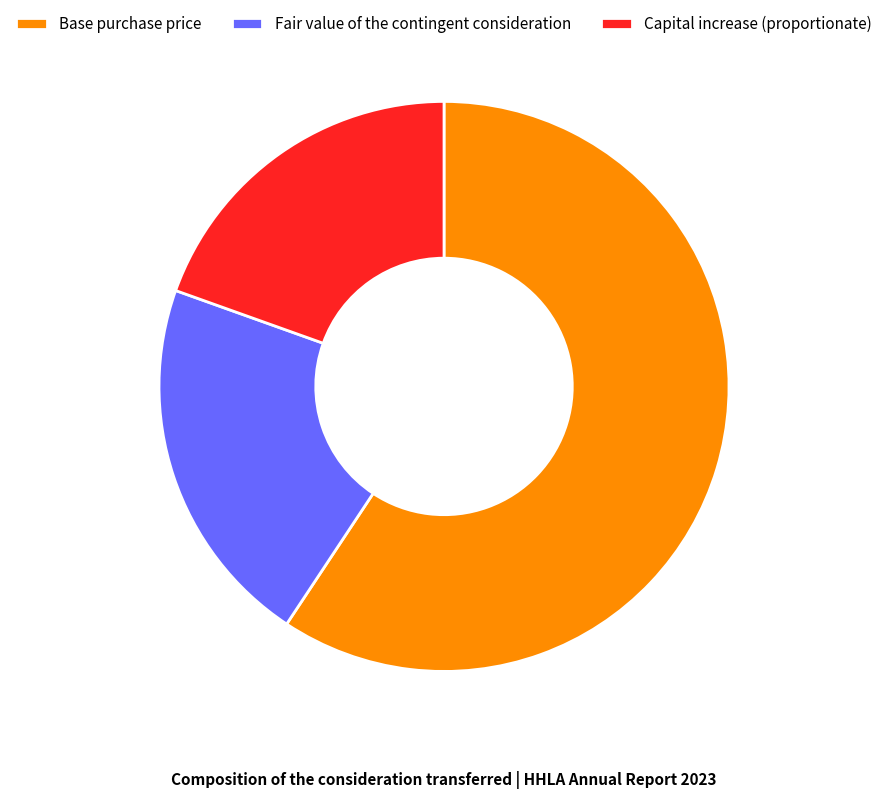

Which category accounts for the majority?

Base purchase price